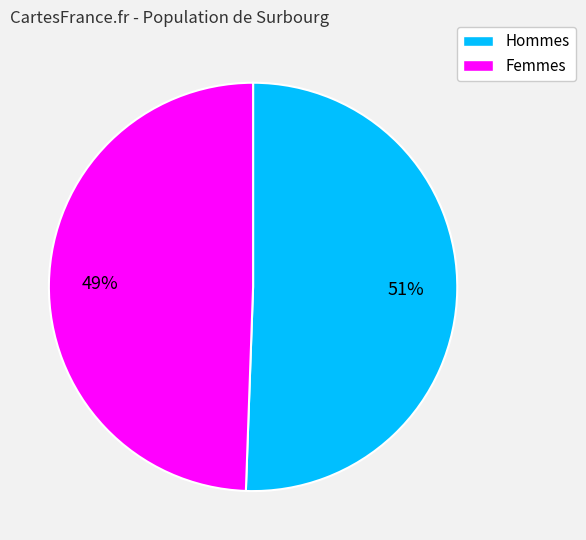

To the nearest percent, what is the average slice percentage?

50%